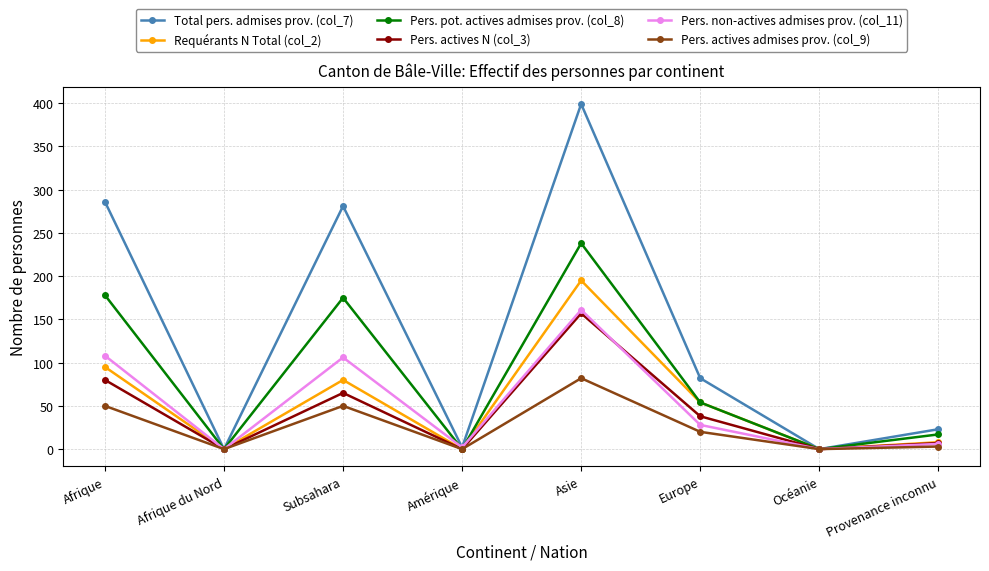

How many lines are shown in the chart?

6